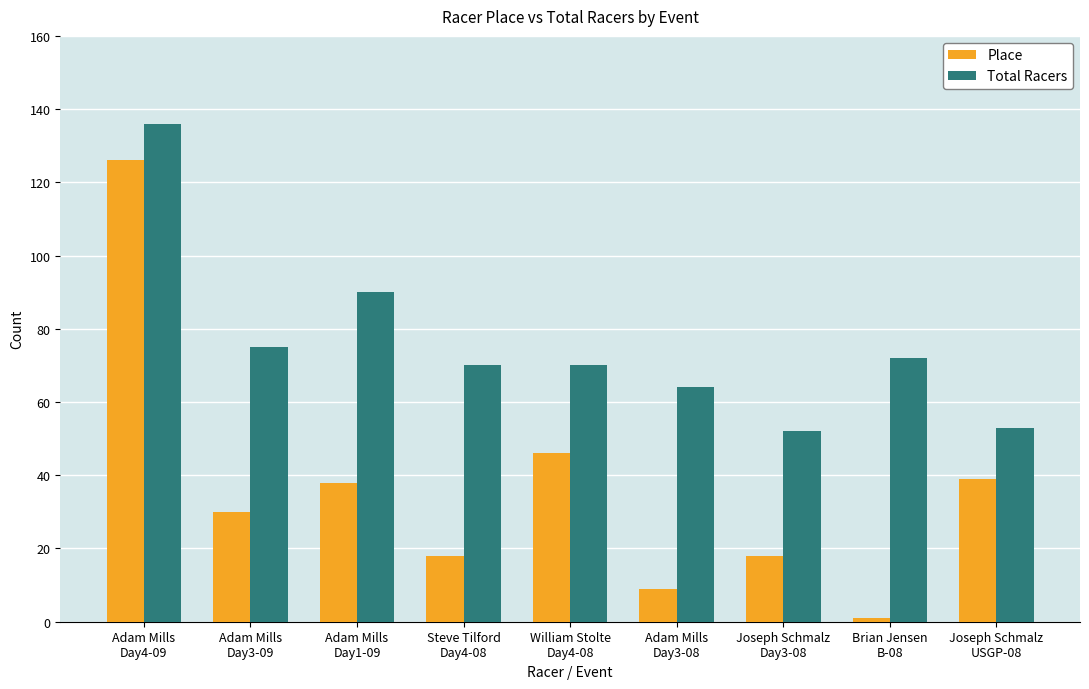

Rank the series by their maximum value, from highest to lowest.

Total Racers, Place